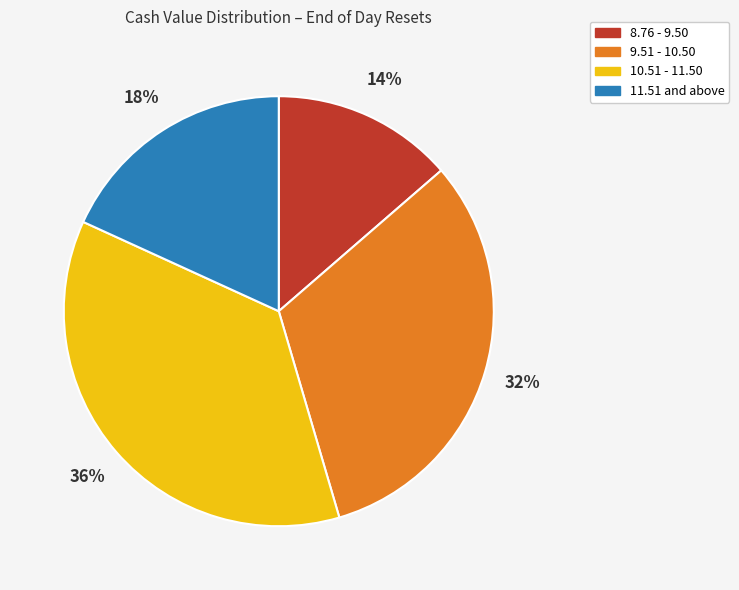

True or false: 8.76 - 9.50 accounts for 27% of the total.

False